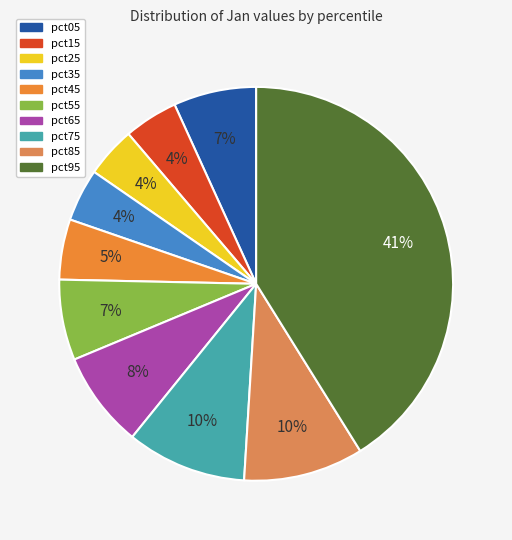

To the nearest percent, what percentage of the pie is pct75?

10%